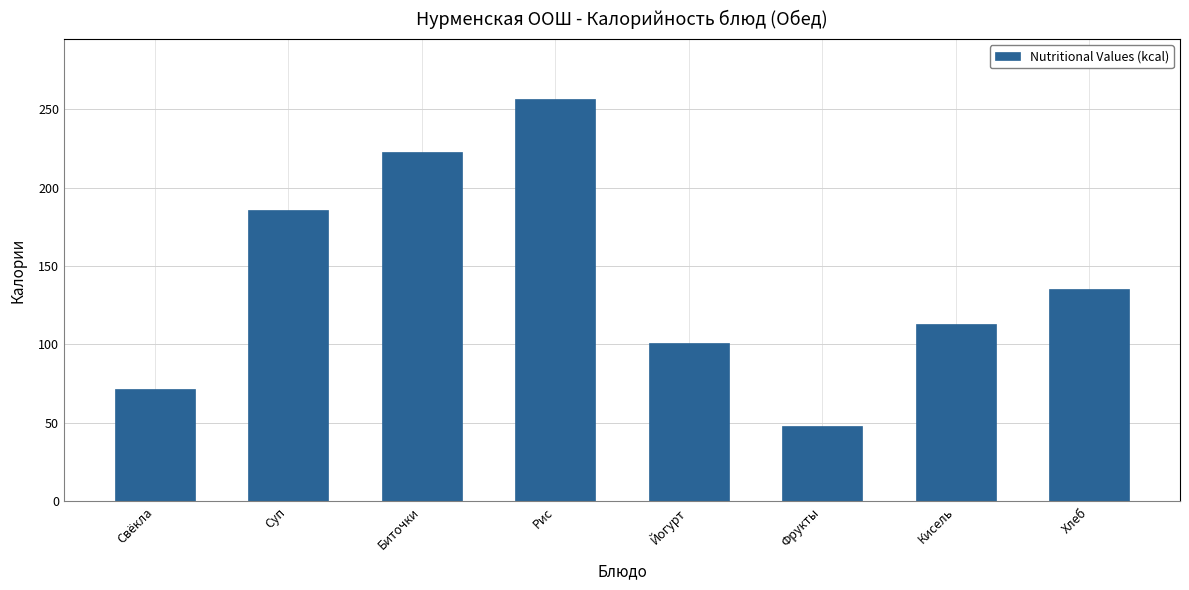

What is the smallest value displayed?

47.7